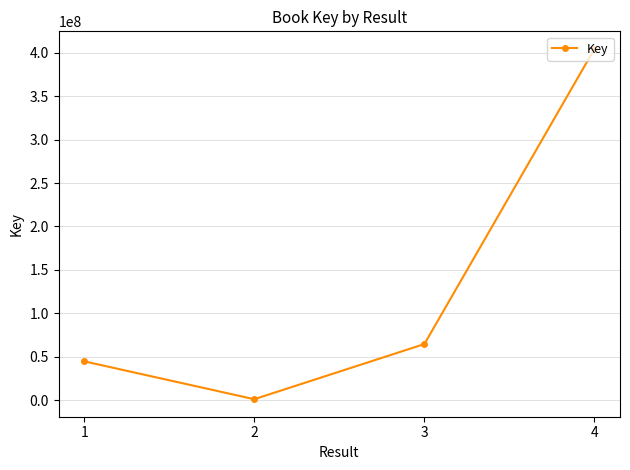

Rank the categories by value from lowest to highest.

2, 1, 3, 4